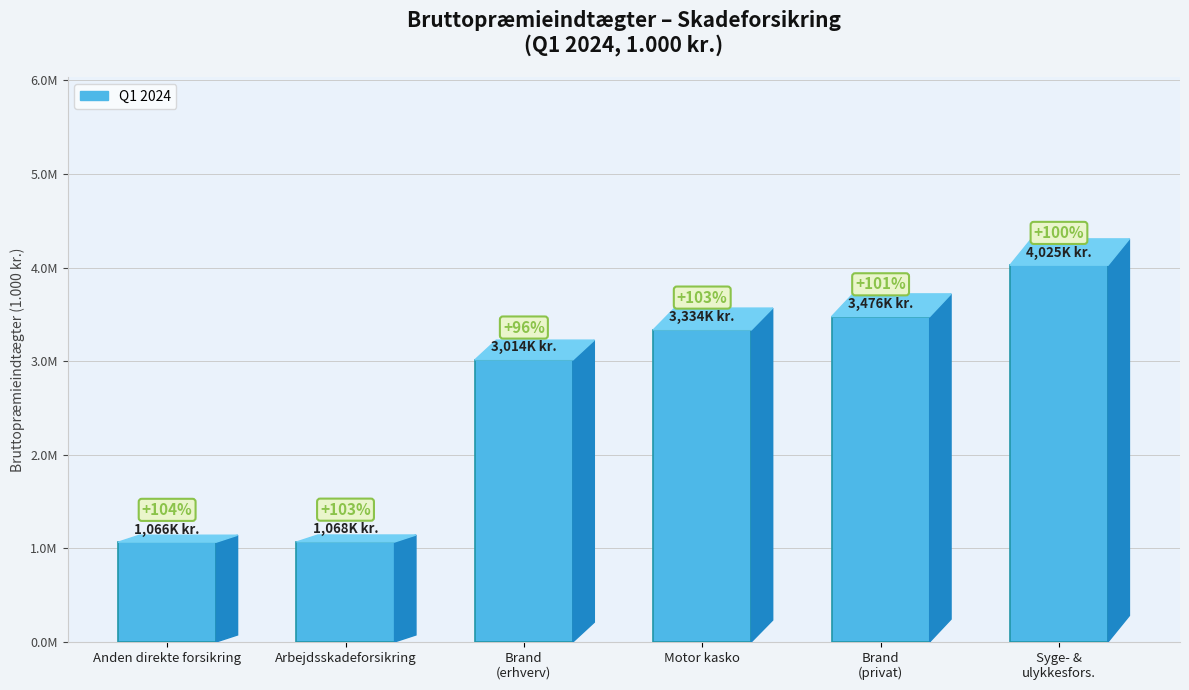

What is the sum of all values?

15982214